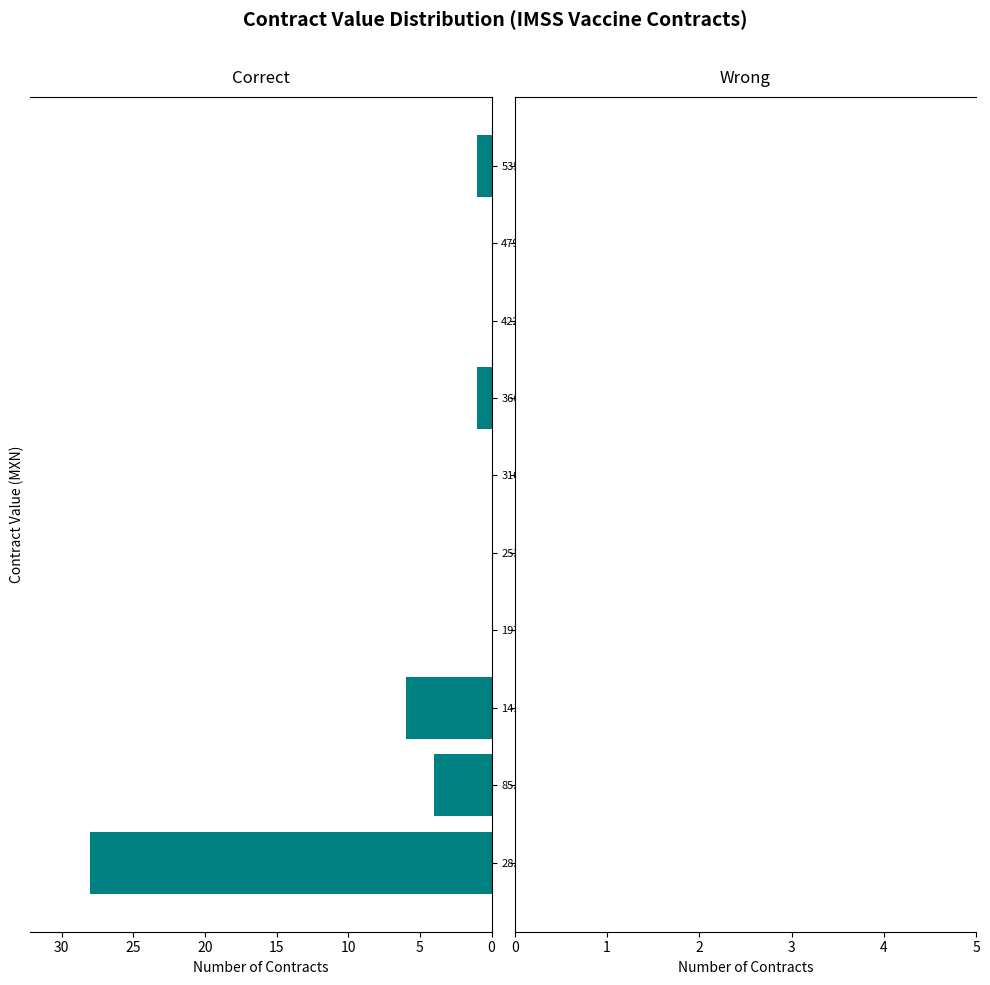

Reading top to bottom, what are all the values shown in this chart?

535.4M=1	479.1M=0	422.8M=0	366.5M=1	310.2M=0	253.9M=0	197.6M=0	141.3M=6	85.0M=4	28.7M=28